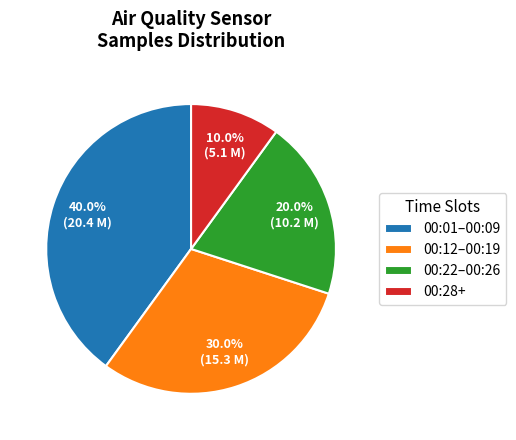

Is there any slice that represents more than half of the pie?

No